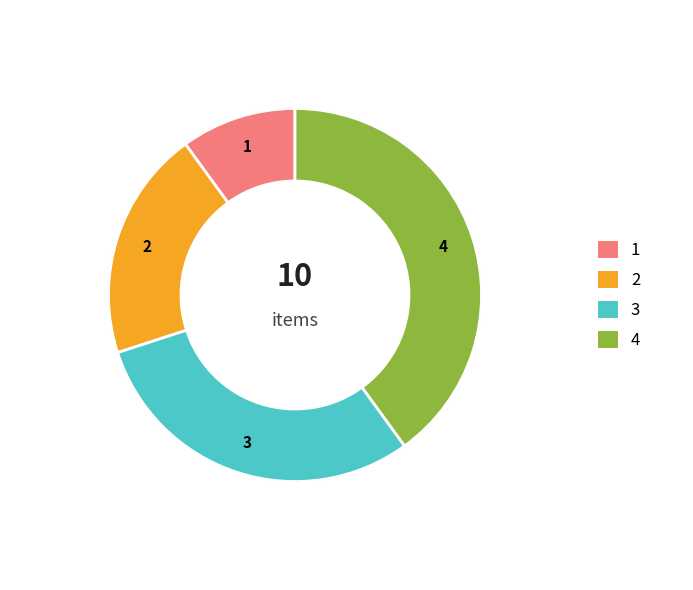

To the nearest percent, what is the average slice percentage?

25%